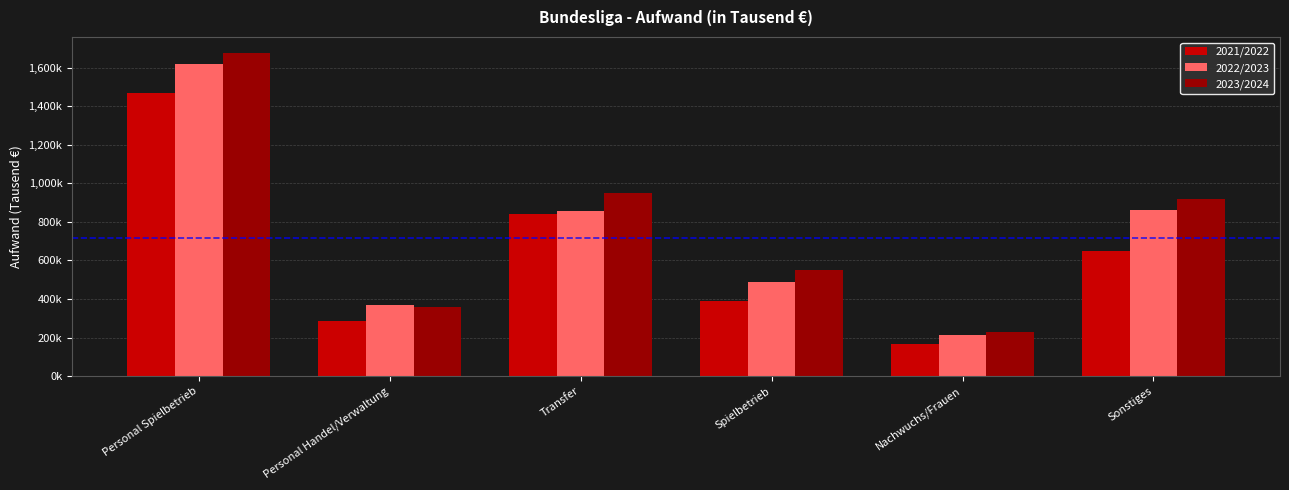

At which label does 2023/2024 reach its peak?

Personal Spielbetrieb